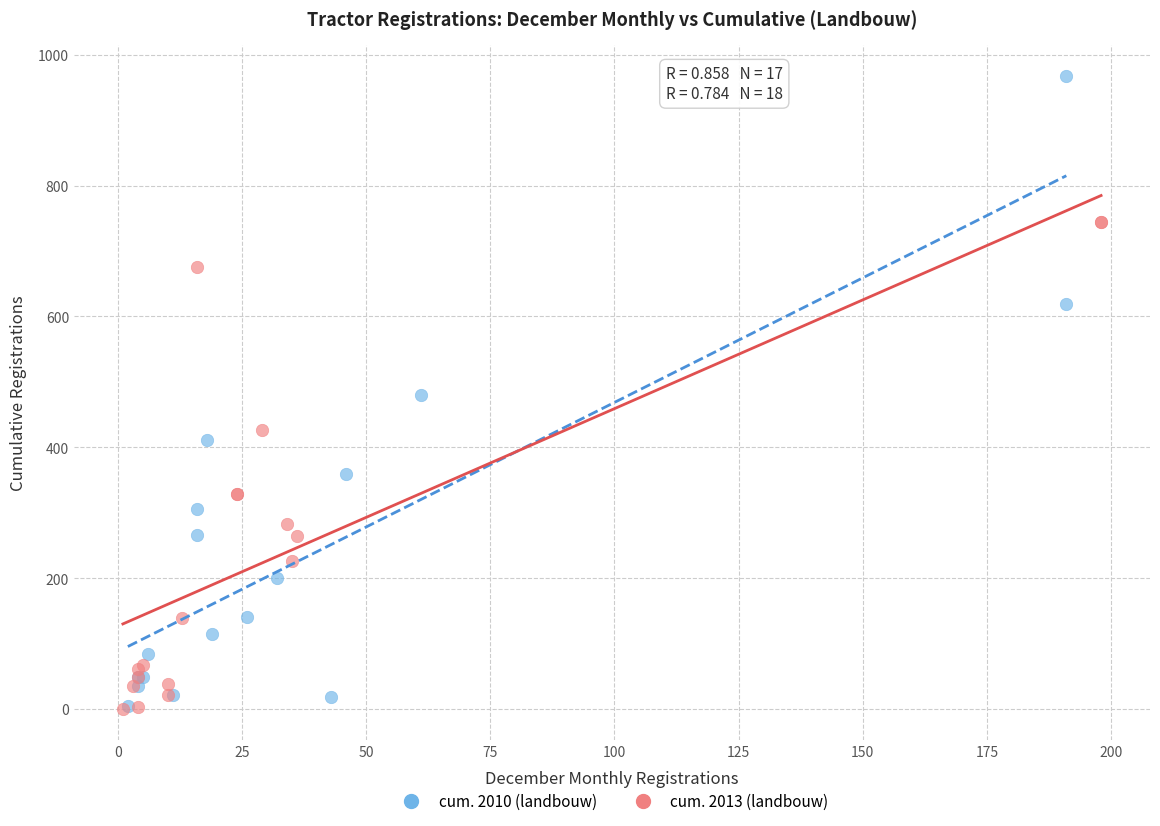

Which series has the widest spread of Y values?

cum. 2010 (landbouw)